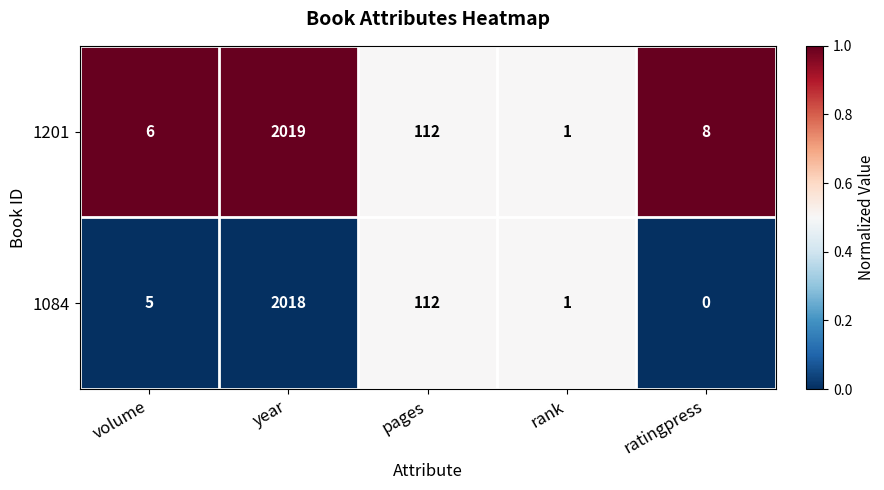

How many positive values does the 1084 series have?

4